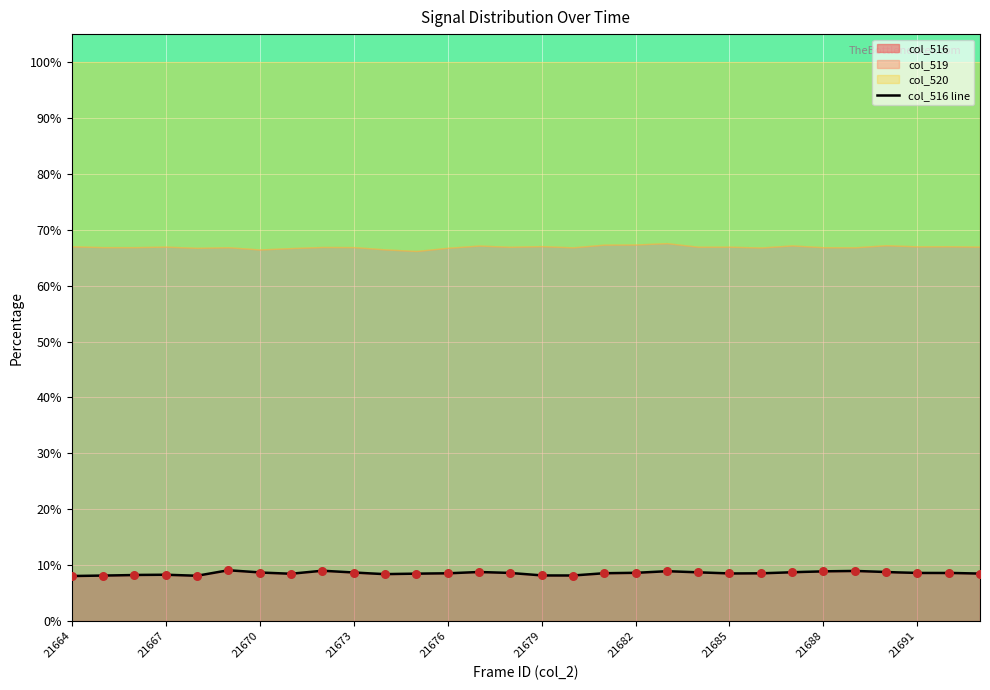

Which has a higher value, 21689 or 21673?

21689